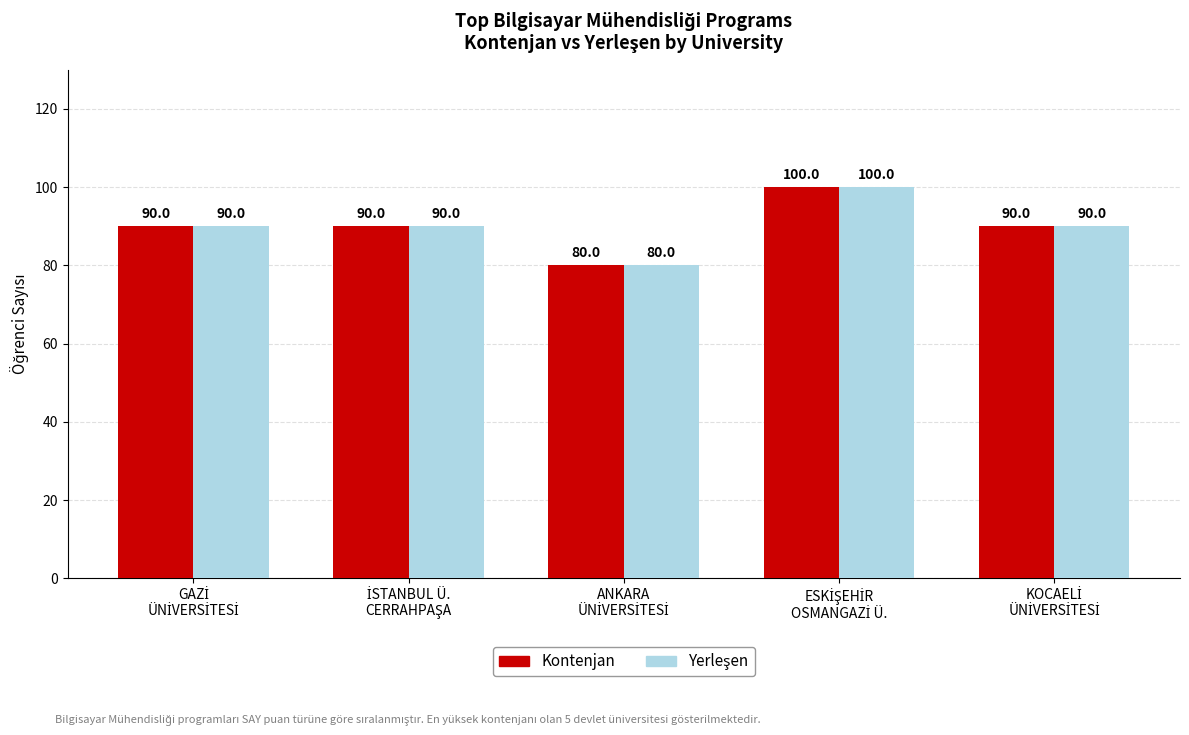

What is the sum of all Kontenjan values?

450